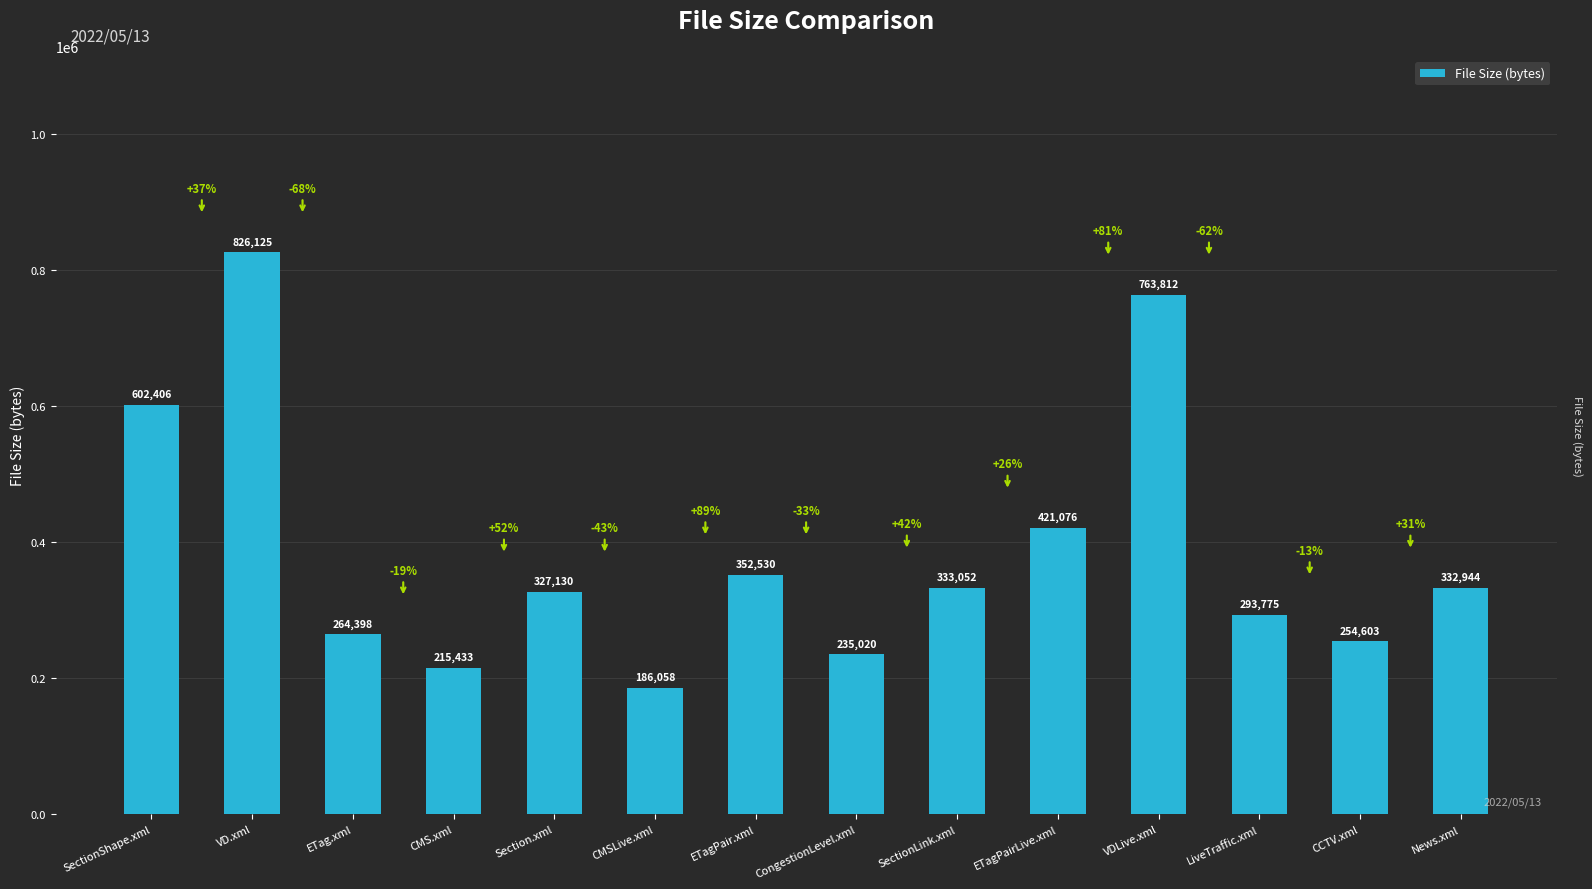

Between CMS.xml and Section.xml, which is larger?

Section.xml